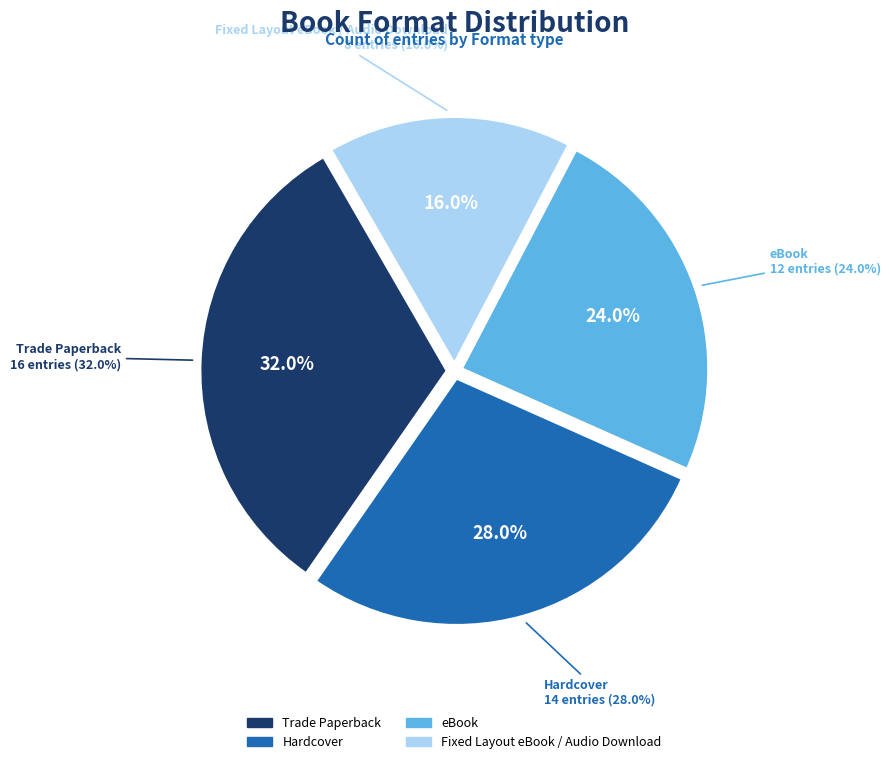

To the nearest percent, what is the difference between the Hardcover and eBook slice percentages?

4%